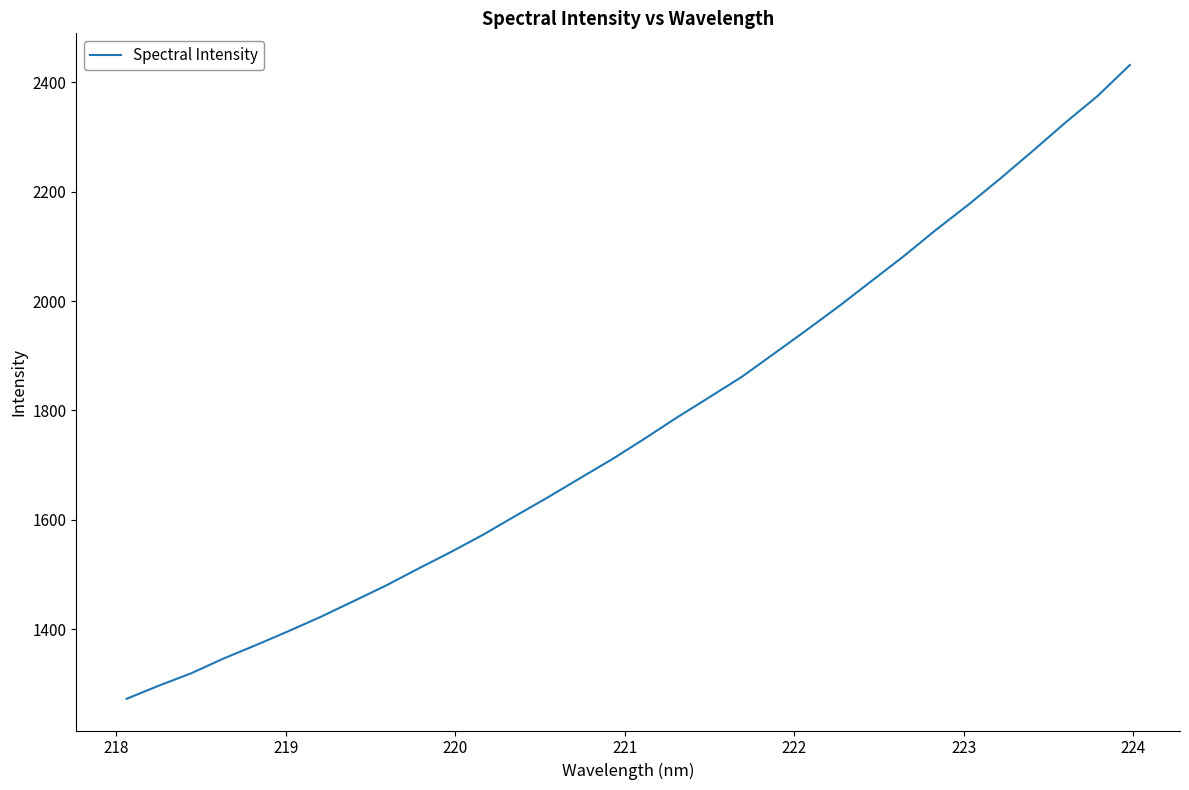

How many categories are shown in the chart?

32